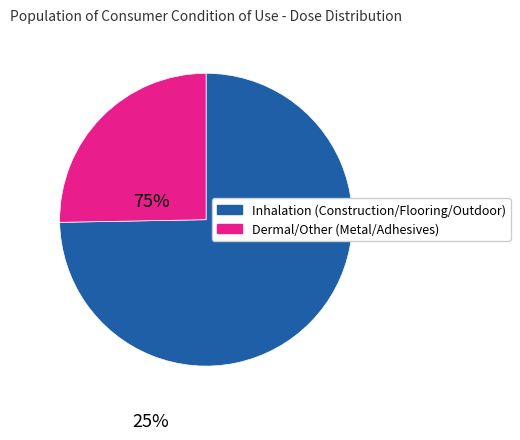

Does any single category account for the majority?

Yes